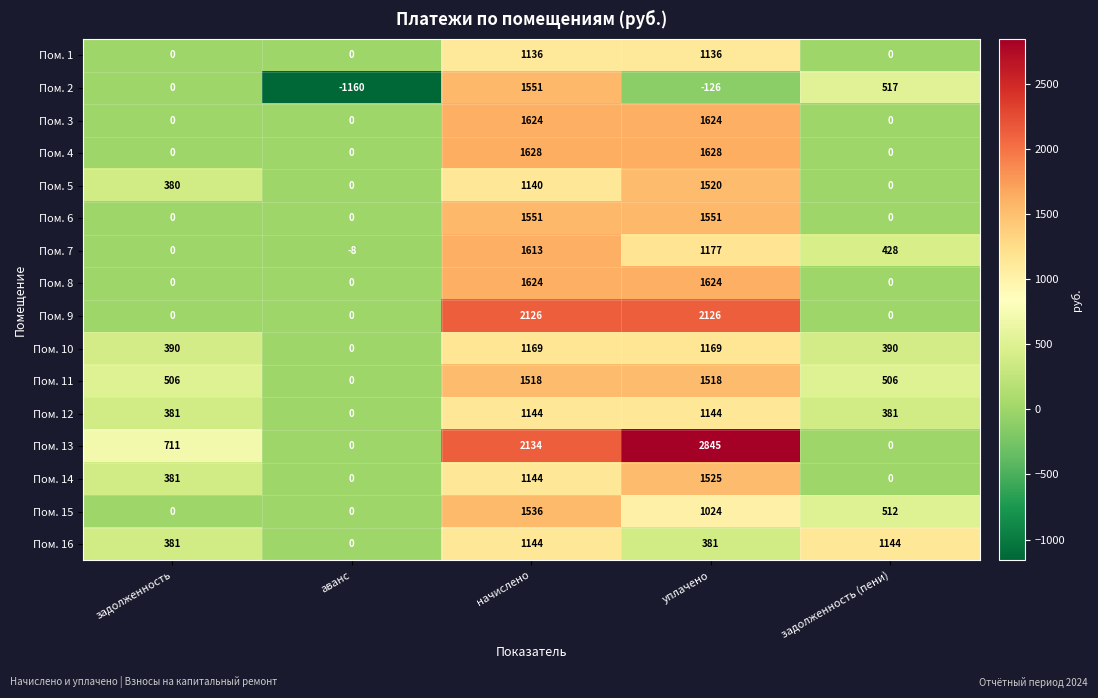

What is the difference between the maximum and second lowest values in the Пом. 13 series?

2845